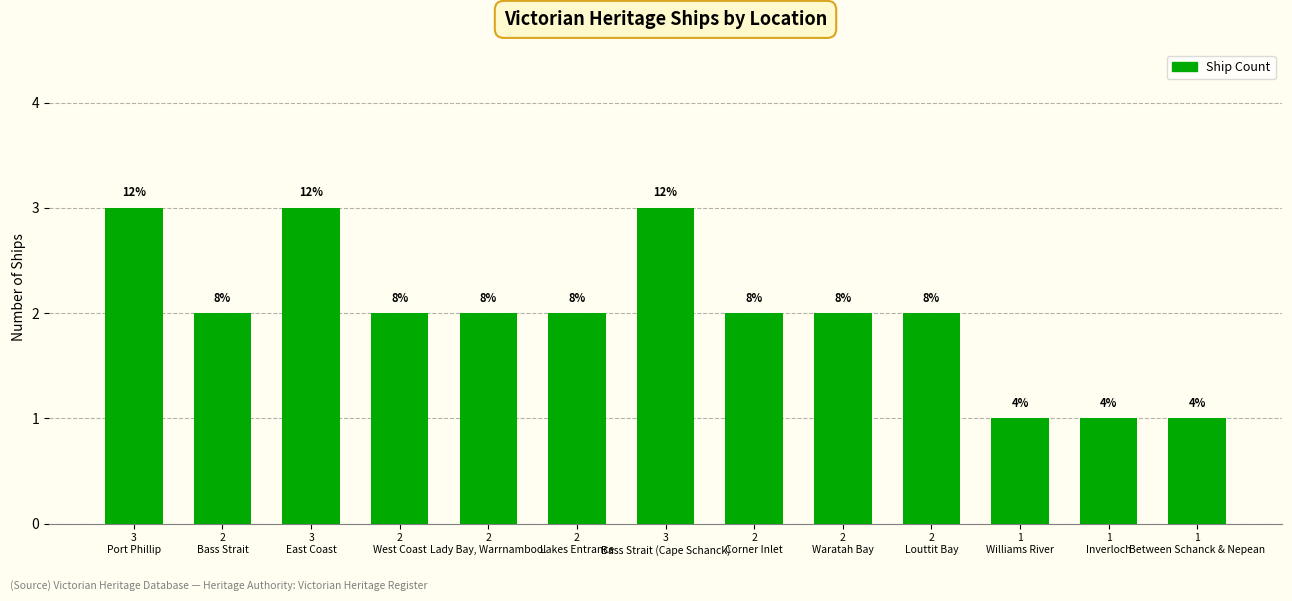

Reading left to right, extract all data points from this chart.

3
Port Phillip=3	2
Bass Strait=2	3
East Coast=3	2
West Coast=2	2
Lady Bay, Warrnambool=2	2
Lakes Entrance=2	3
Bass Strait (Cape Schanck)=3	2
Corner Inlet=2	2
Waratah Bay=2	2
Louttit Bay=2	1
Williams River=1	1
Inverloch=1	1
Between Schanck & Nepean=1